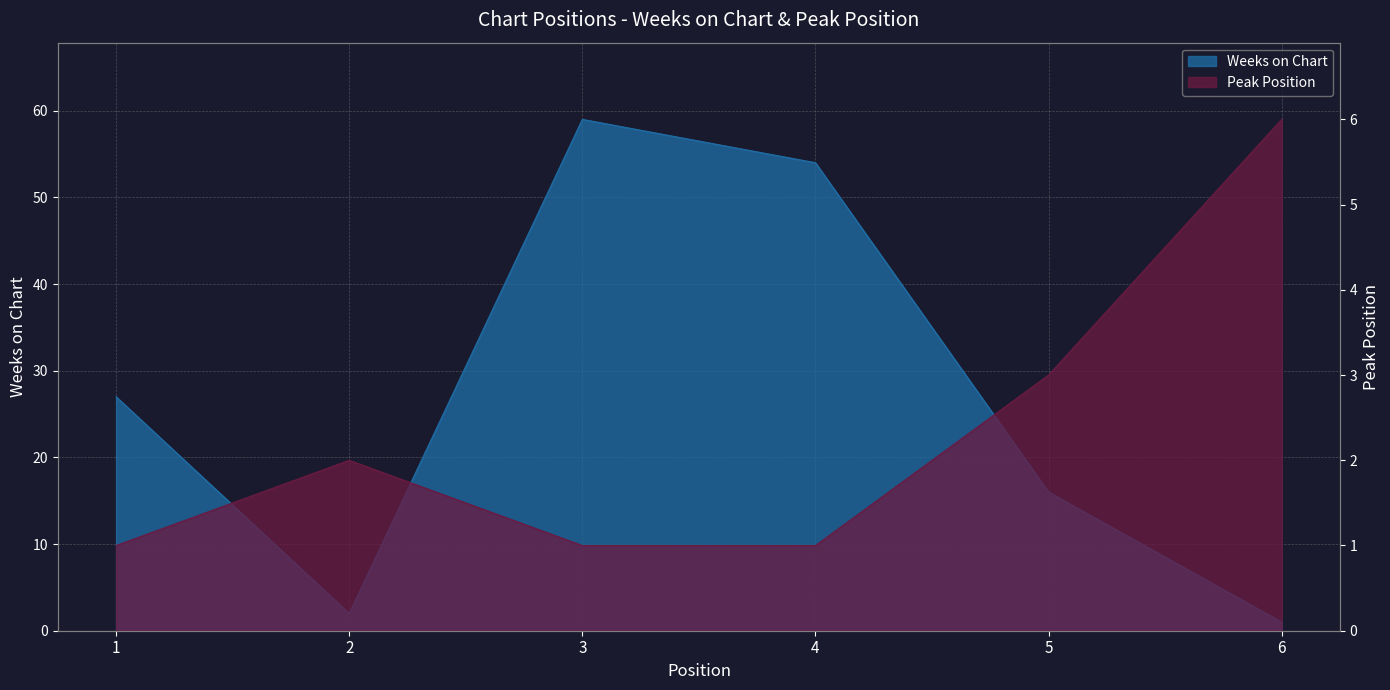

At which label does Peak Position reach its peak?

6